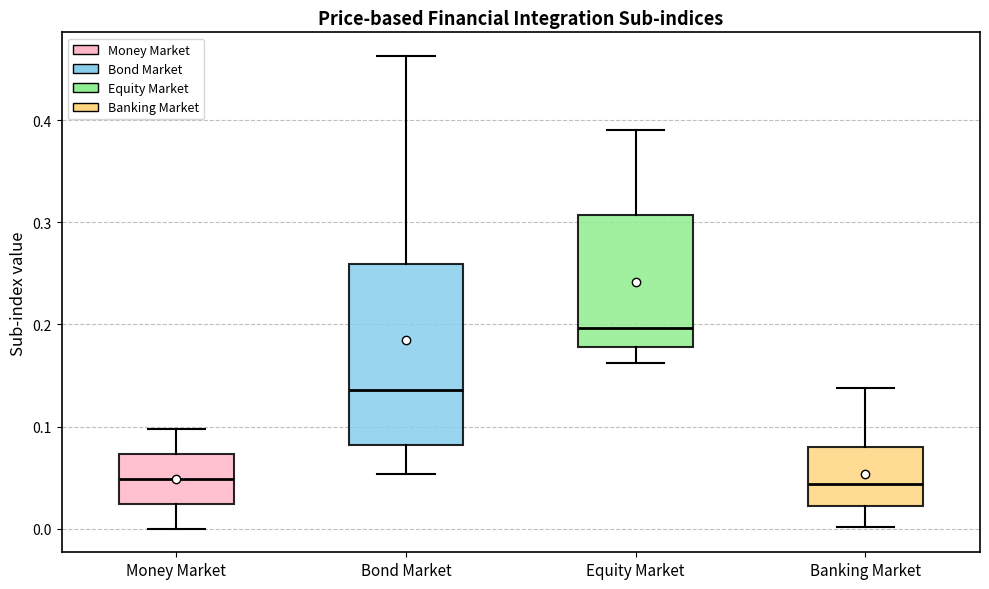

Where is the upper edge of the box for Equity Market on the y-axis? The values are not printed on the chart, so give them approximately, as read against the axis.

0.31